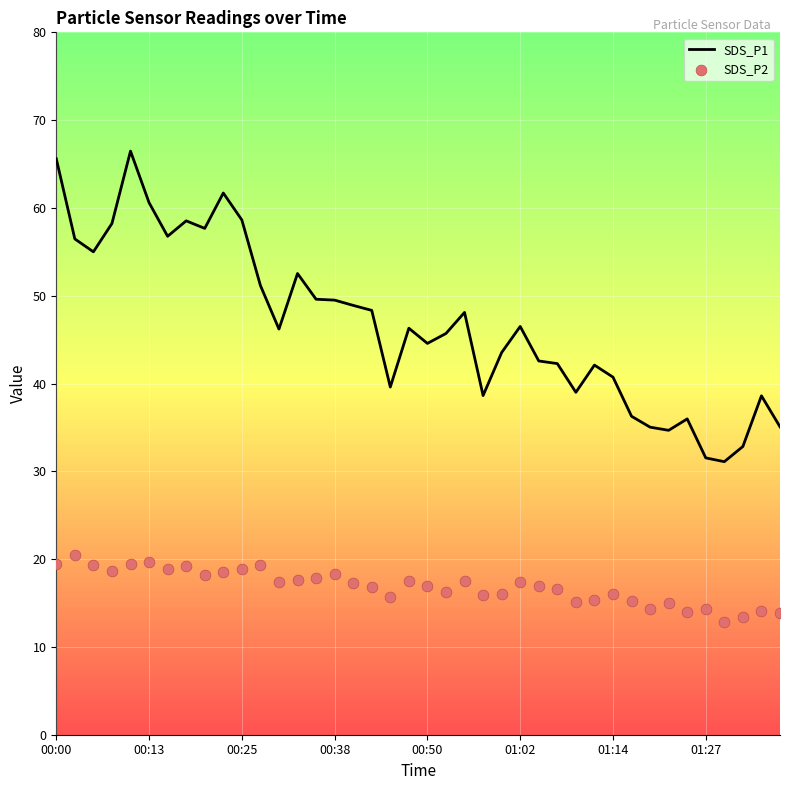

What is the minimum value for SDS_P1?

31.1